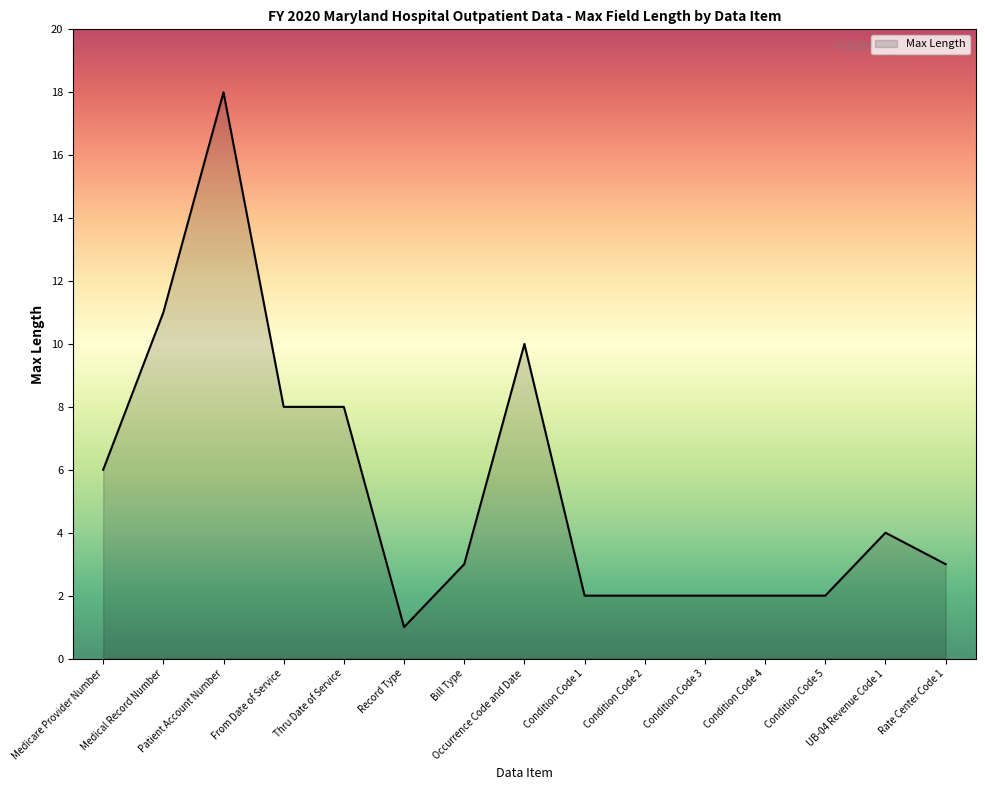

What is the difference between the values at Bill Type and UB-04 Revenue Code 1?

1